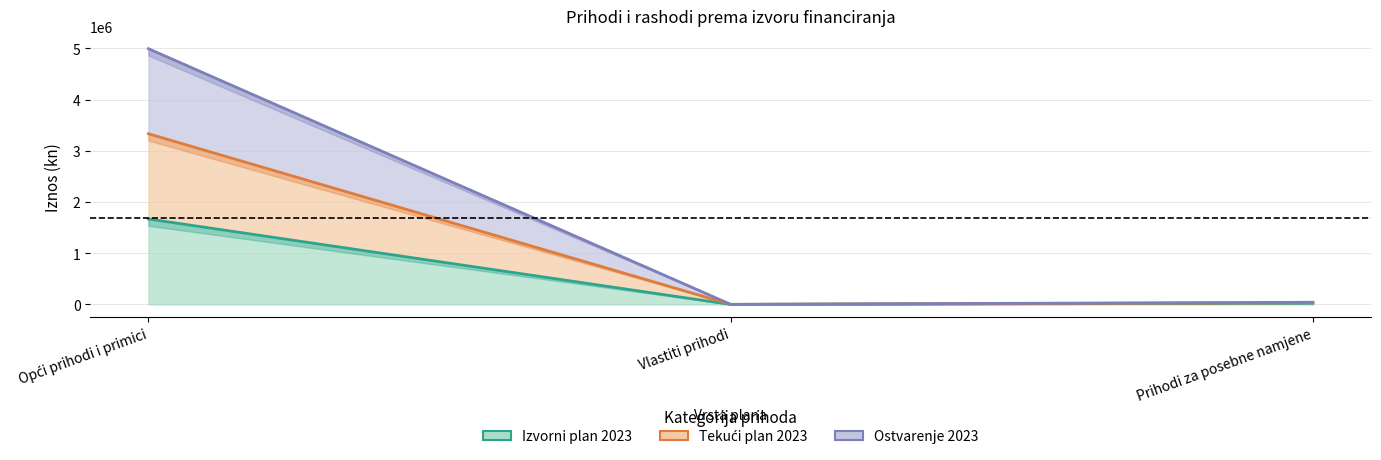

Which has a higher value, Vlastiti prihodi or Opći prihodi i primici?

Opći prihodi i primici